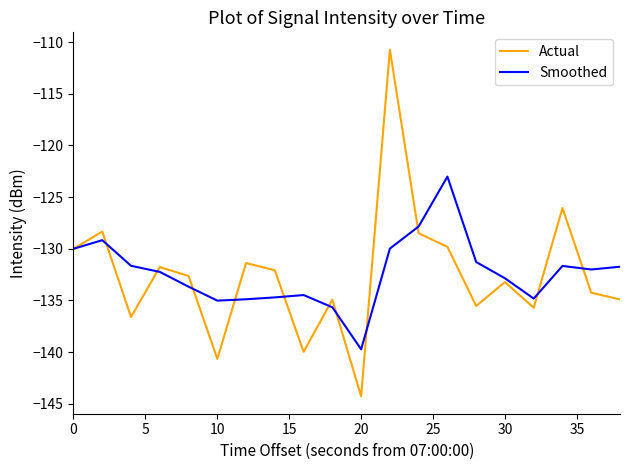

What is the minimum value for Smoothed?

-139.7